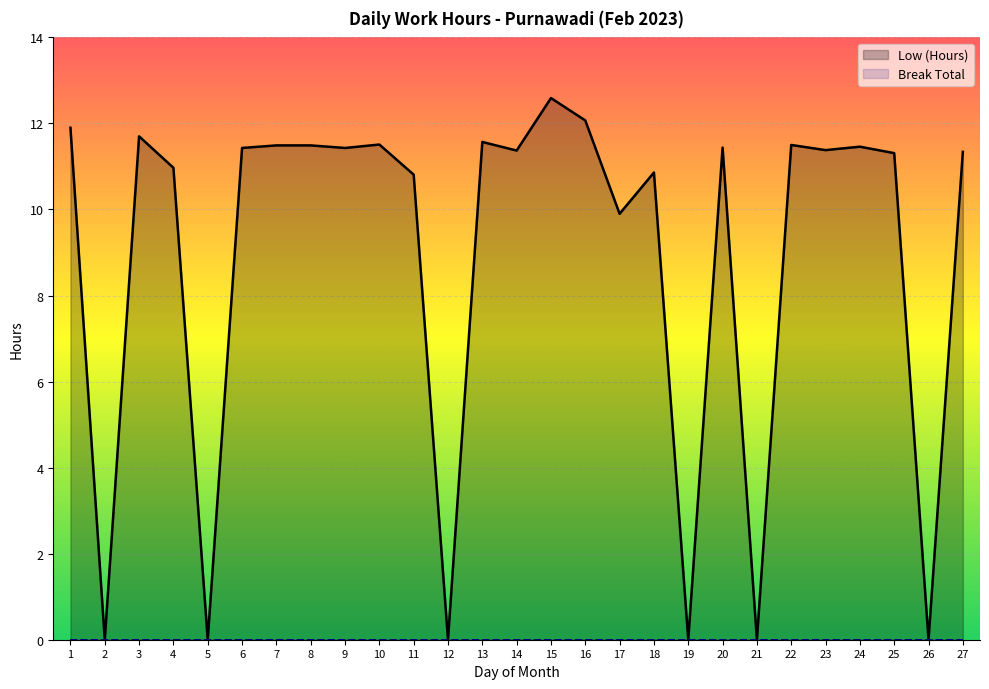

How many lines are shown in the chart?

2